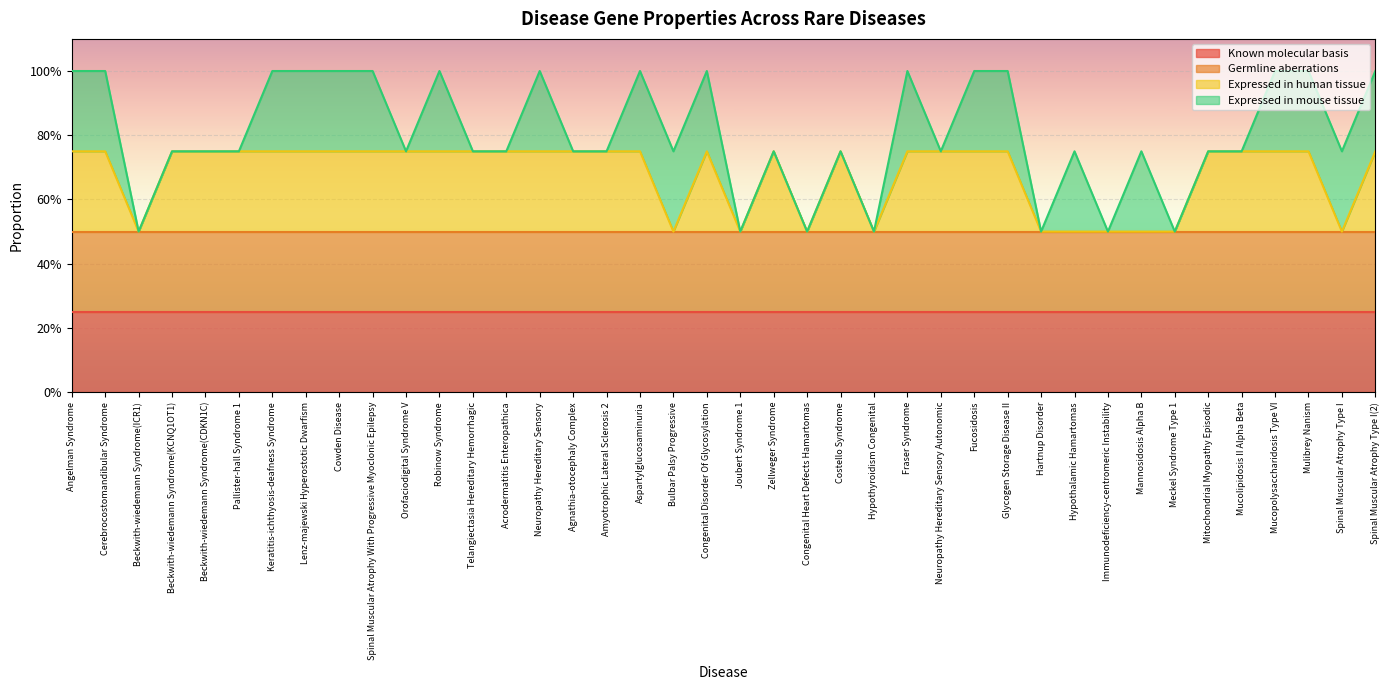

Rank the series by their maximum value, from lowest to highest.

Known molecular basis, Germline aberrations, Expressed in human tissue, Expressed in mouse tissue